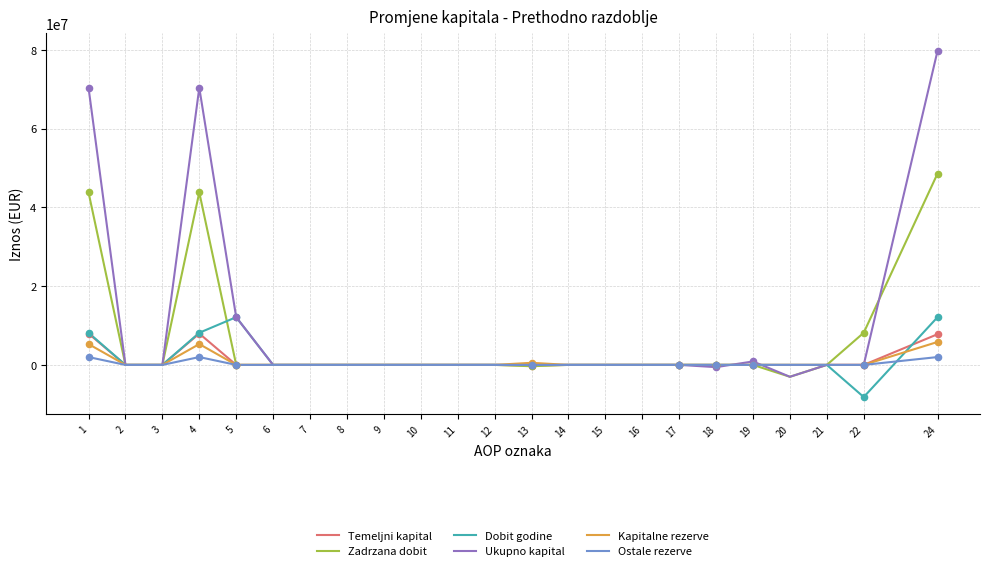

Which series has the largest range (max minus min)?

Ukupno kapital